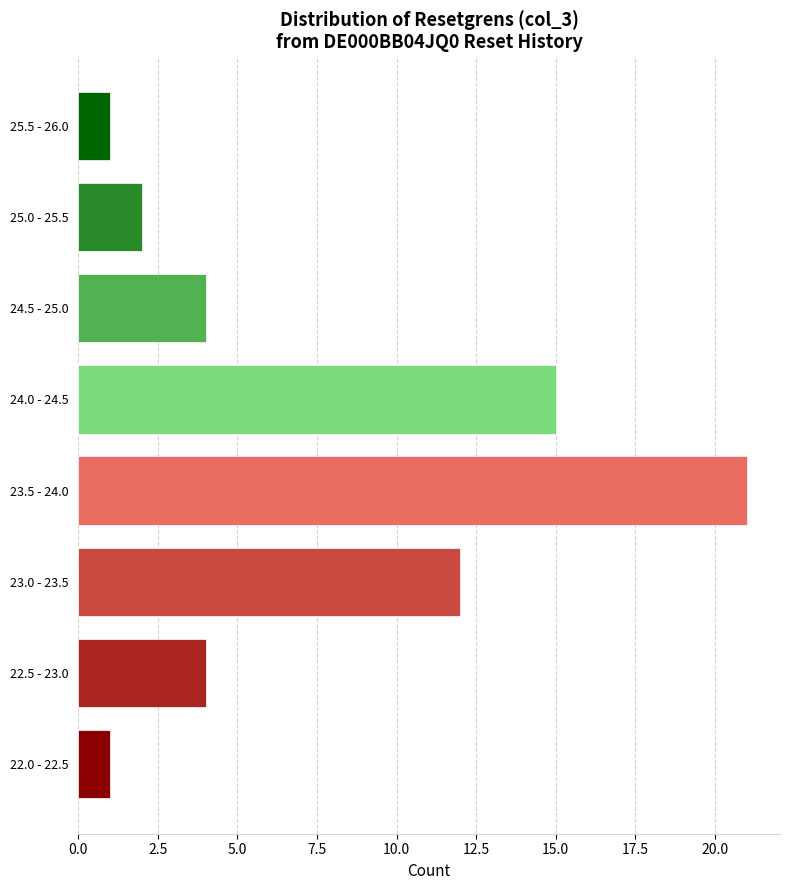

Reading bottom to top, what are all the values shown in this chart?

1	4	12	21	15	4	2	1